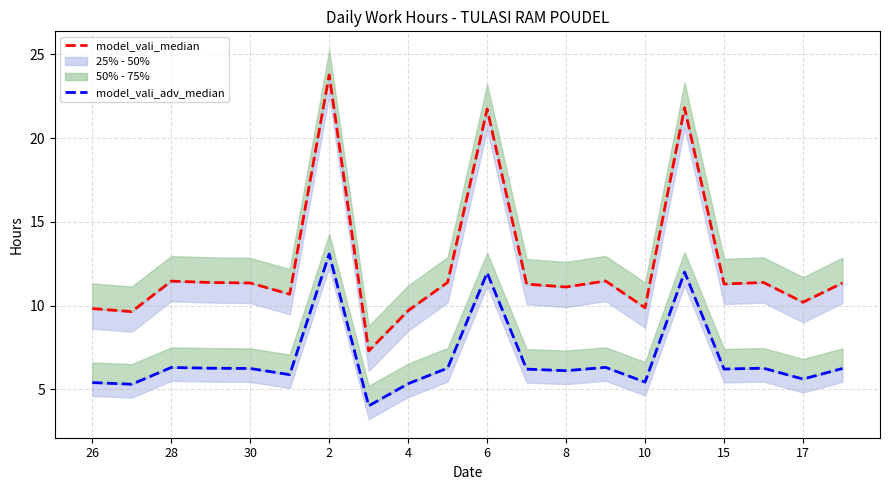

True or false: model_vali_adv_median and model_vali_median cross at least once.

False